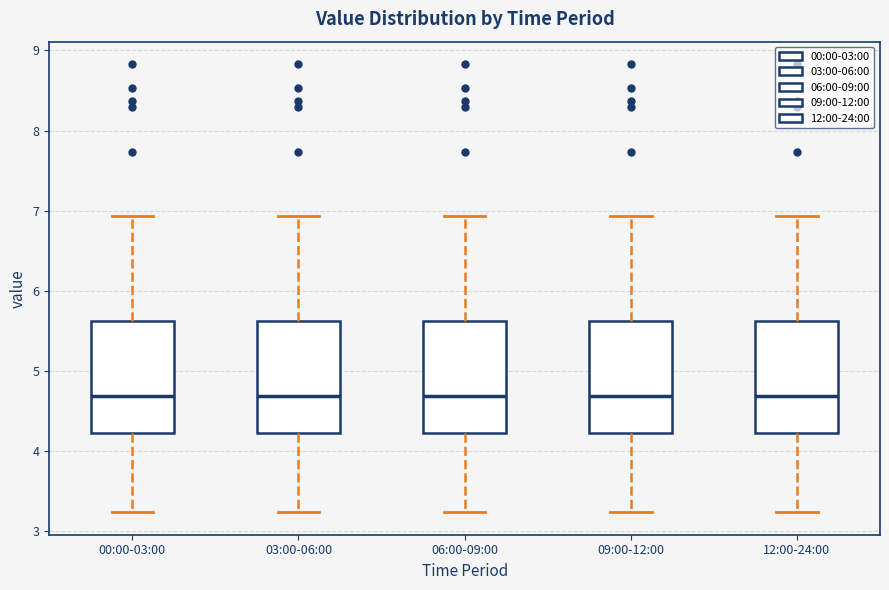

Reading left to right, transcribe this box plot: for each box, give where its median line is, the range the box spans, and where its two whiskers end, as read against the y-axis. The values are not printed on the chart, so give them approximately, as read against the axis.

00:00-03:00: median 4.7, box 4.2 to 5.6, whiskers 3.2 to 6.9
03:00-06:00: median 4.7, box 4.2 to 5.6, whiskers 3.2 to 6.9
06:00-09:00: median 4.7, box 4.2 to 5.6, whiskers 3.2 to 6.9
09:00-12:00: median 4.7, box 4.2 to 5.6, whiskers 3.2 to 6.9
12:00-24:00: median 4.7, box 4.2 to 5.6, whiskers 3.2 to 6.9